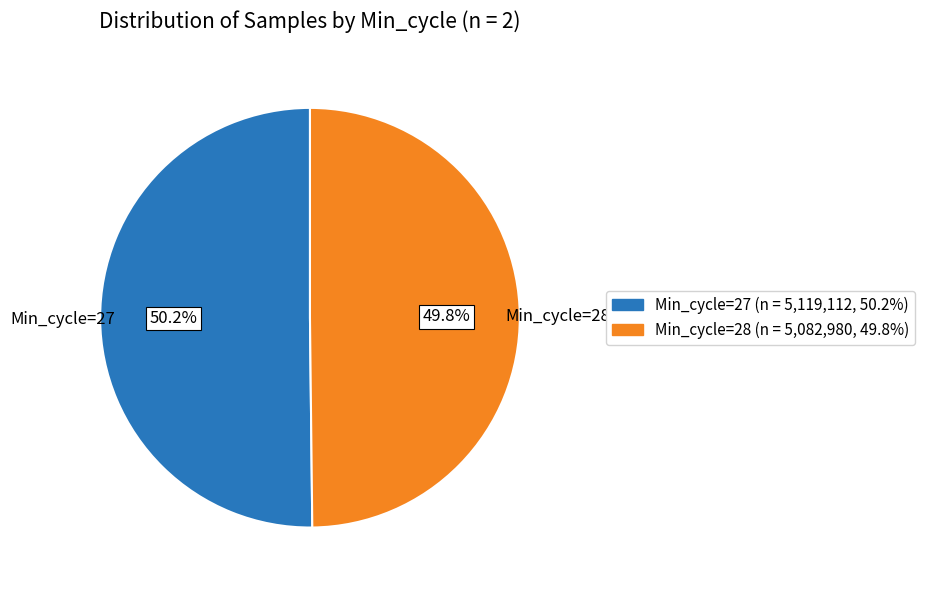

Is there a majority slice in this chart?

Yes